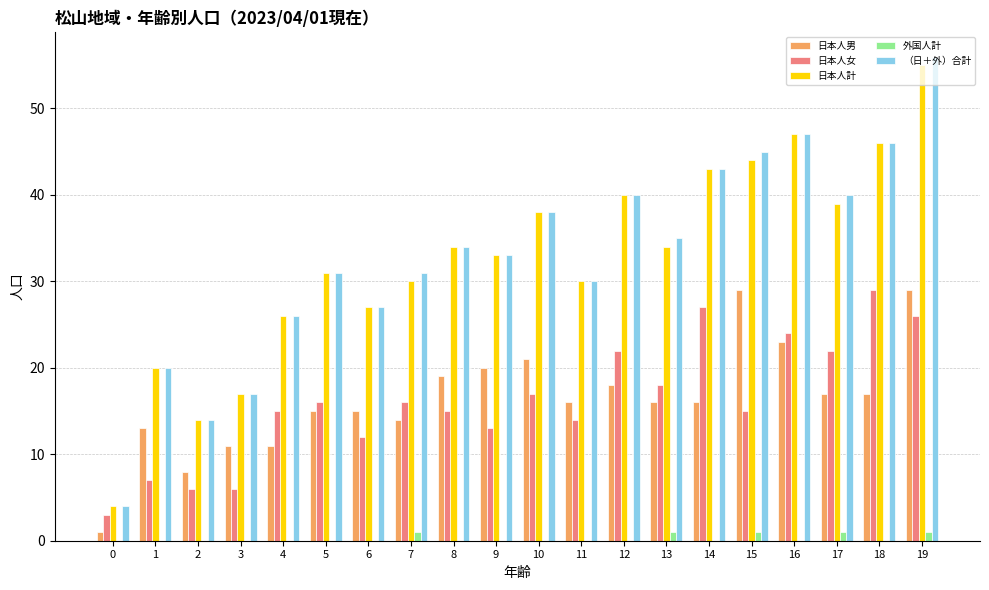

Which series has the widest spread of values?

（日＋外）合計